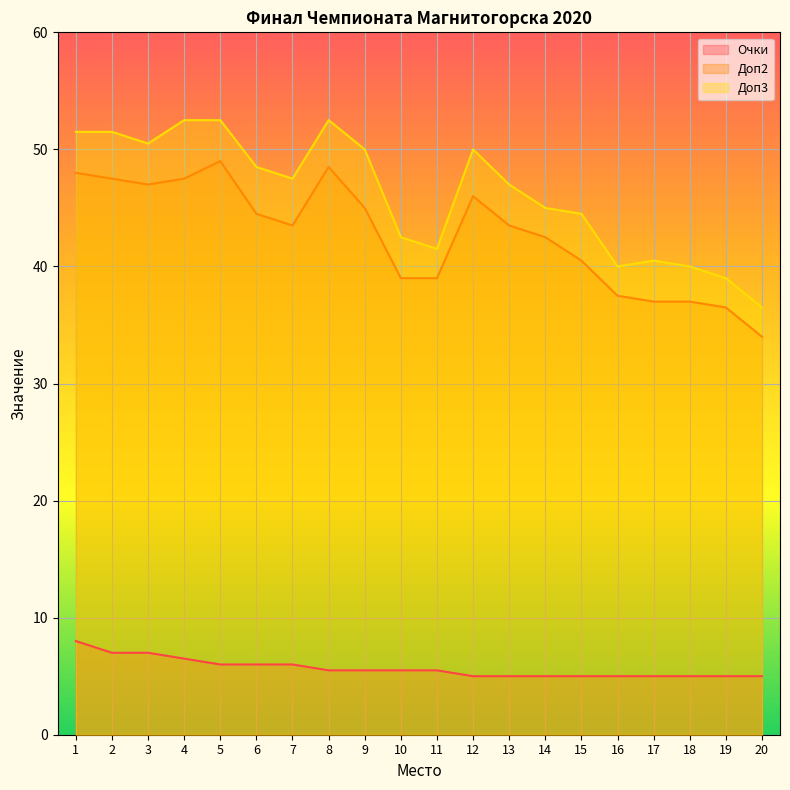

At which category does Доп3 reach its first local valley?

3